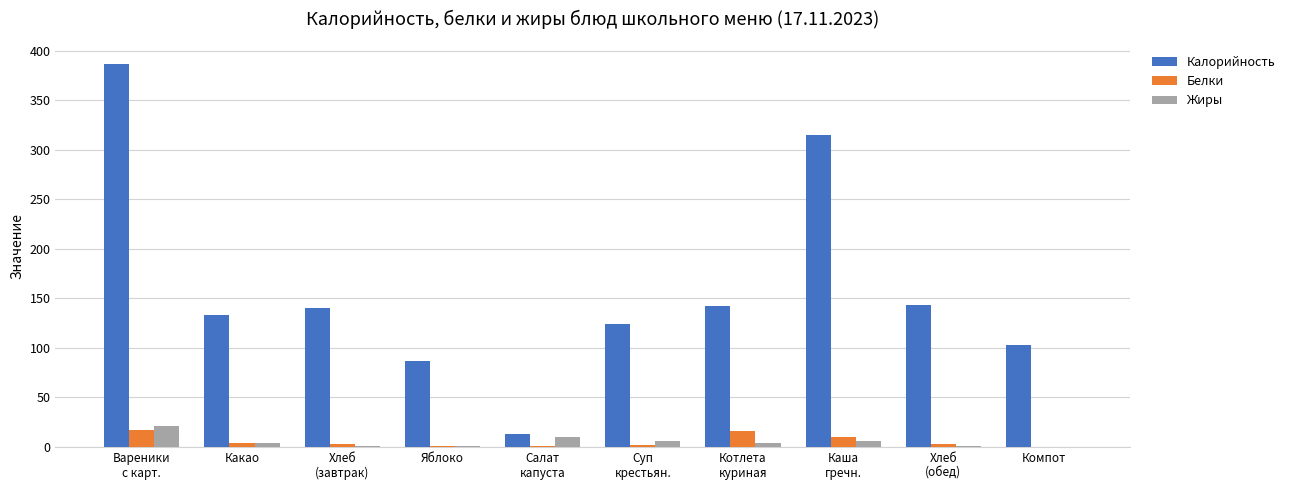

The value of Калорийность at Яблоко is 87.0. True or false?

True